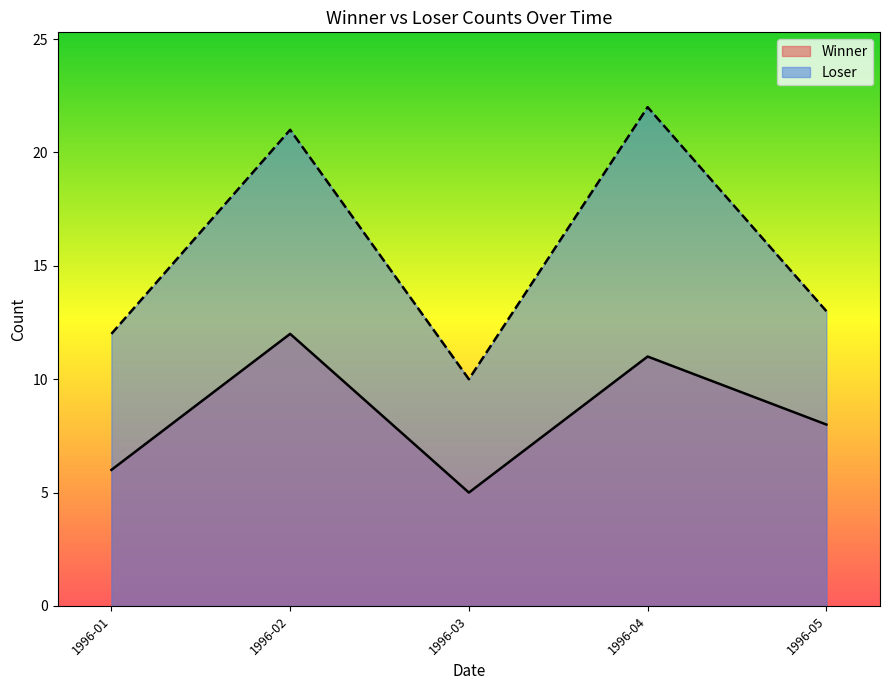

What is the spread (max minus min) of values at 1996-05?

5